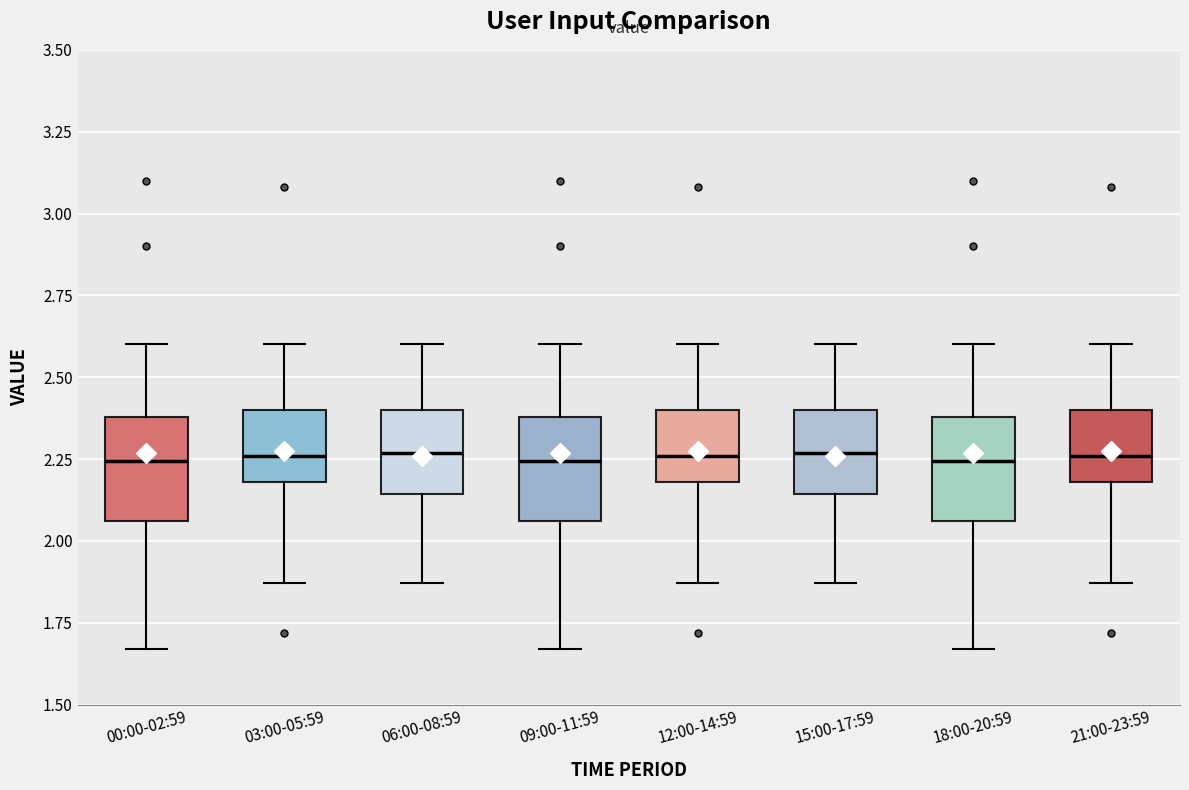

Where does the median line of the box for 06:00-08:59 sit on the y-axis? The values are not printed on the chart, so give them approximately, as read against the axis.

2.25